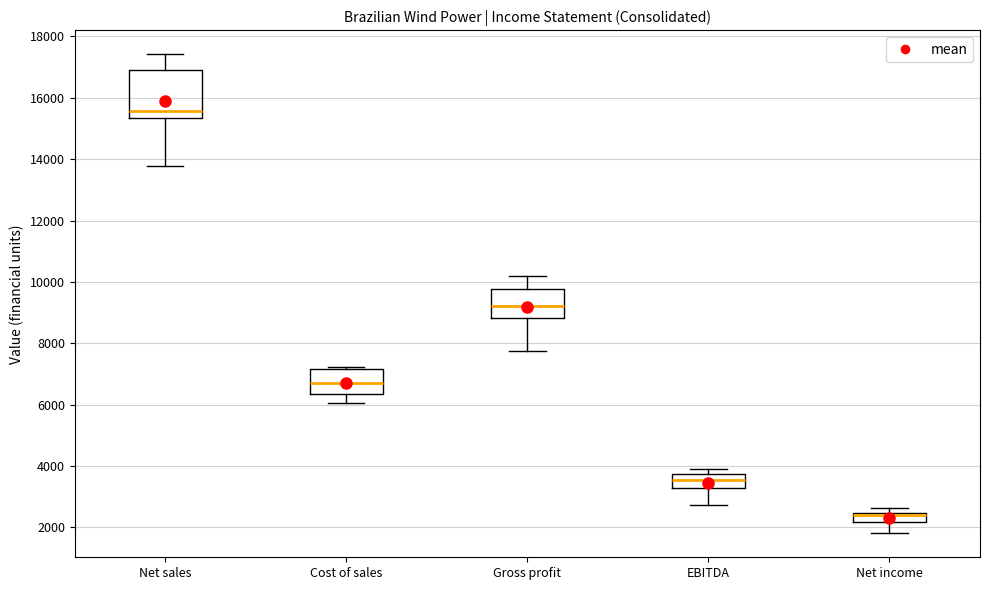

Where is the lower edge of the box for Cost of sales on the y-axis? The values are not printed on the chart, so give them approximately, as read against the axis.

6400